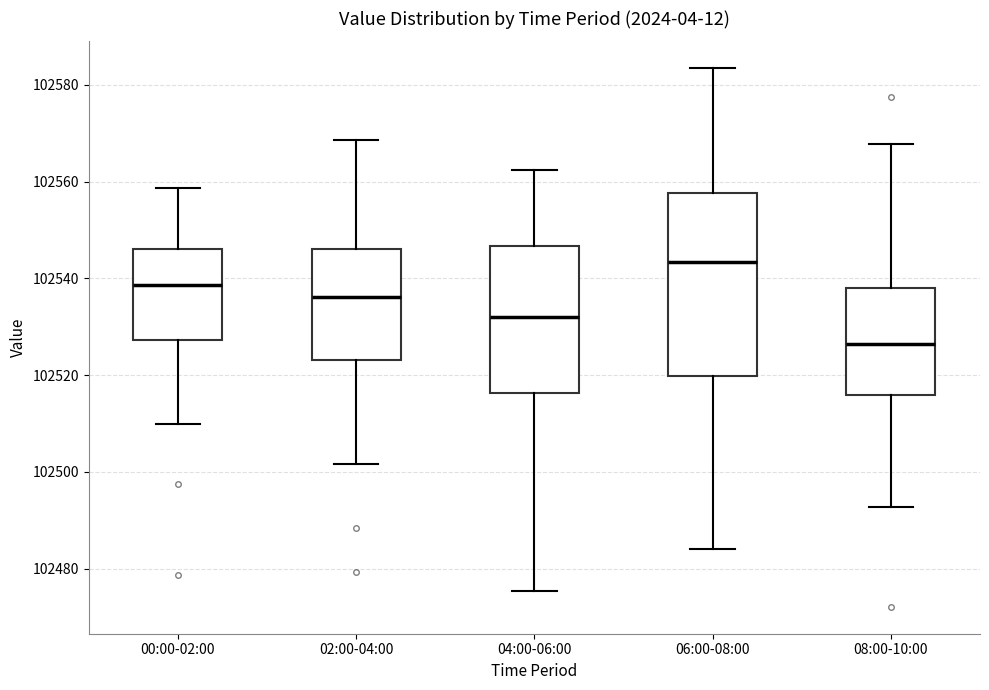

Reading left to right, transcribe this box plot: for each box, give where its median line is, the range the box spans, and where its two whiskers end, as read against the y-axis. The values are not printed on the chart, so give them approximately, as read against the axis.

00:00-02:00: median 102538, box 102528 to 102546, whiskers 102510 to 102558
02:00-04:00: median 102536, box 102524 to 102546, whiskers 102502 to 102568
04:00-06:00: median 102532, box 102516 to 102546, whiskers 102476 to 102562
06:00-08:00: median 102544, box 102520 to 102558, whiskers 102484 to 102584
08:00-10:00: median 102526, box 102516 to 102538, whiskers 102492 to 102568